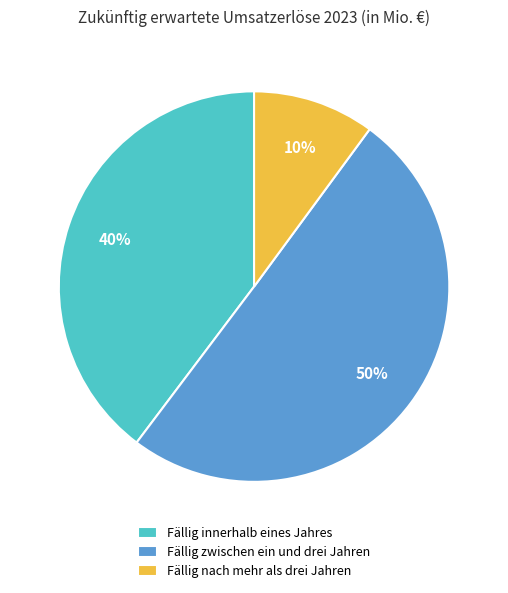

Count the number of slices in the pie.

3